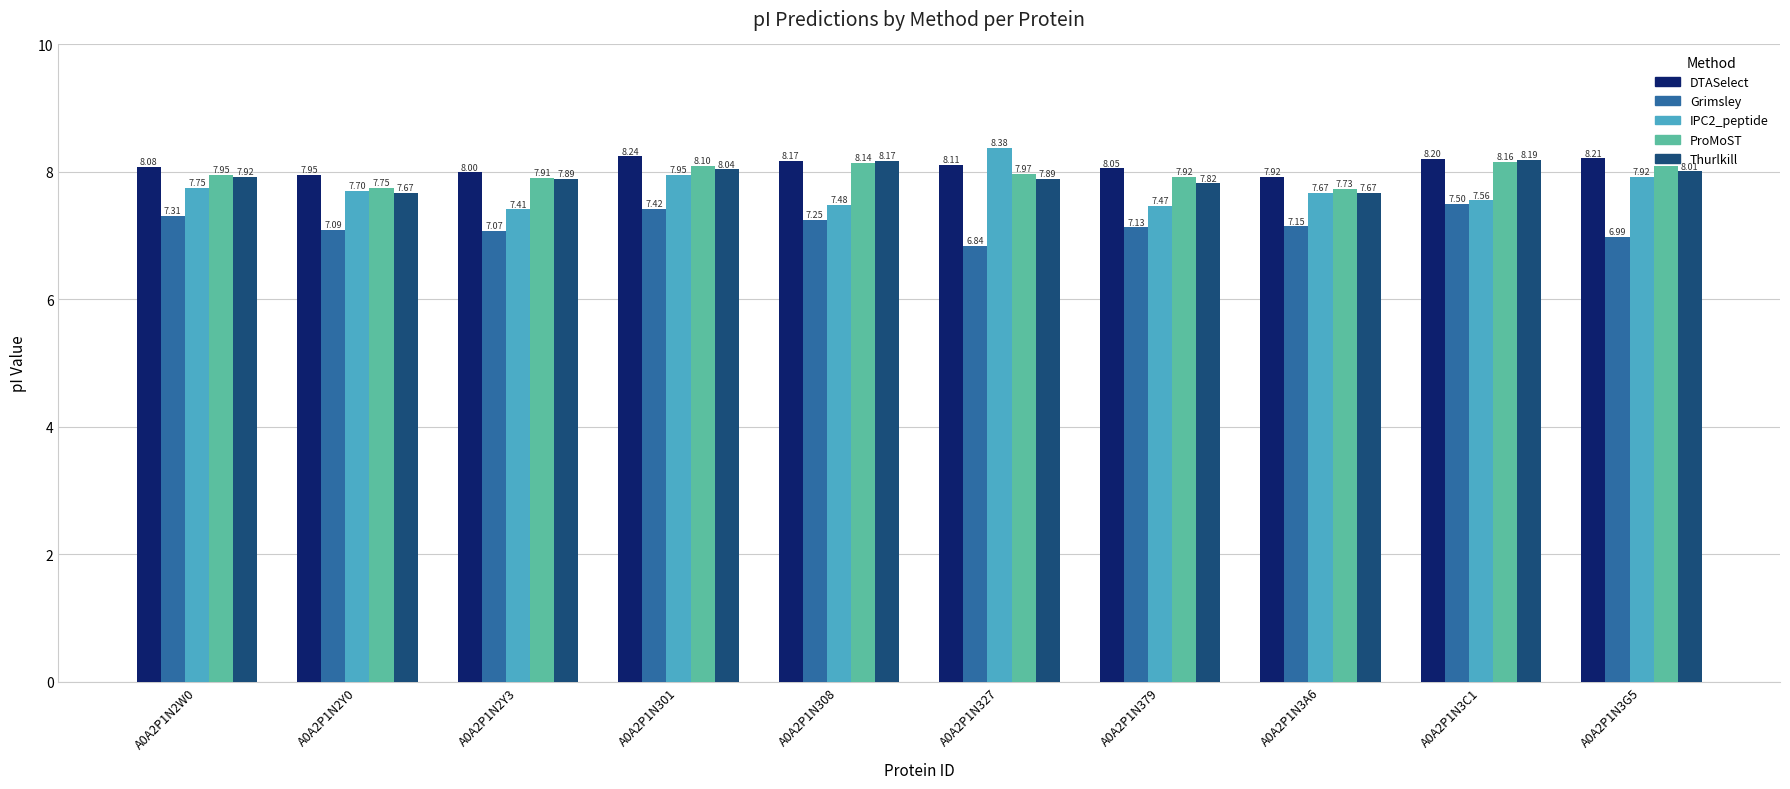

What is the difference between the second highest and minimum values in the IPC2_peptide series?

0.5